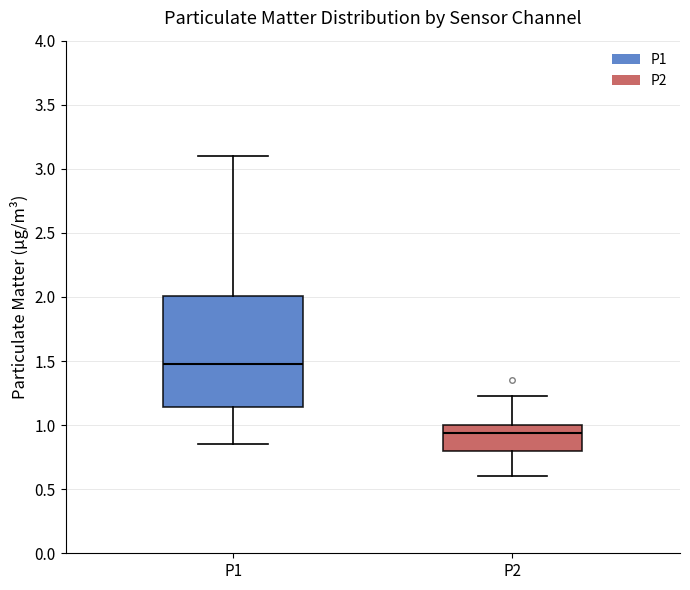

Reading left to right, read every box against the y-axis: the position of its median line, the range the box covers, and the ends of its whiskers. The values are not printed on the chart, so give them approximately, as read against the axis.

P1: median 1.50, box 1.15 to 2.00, whiskers 0.85 to 3.10
P2: median 0.95, box 0.80 to 1.00, whiskers 0.60 to 1.25